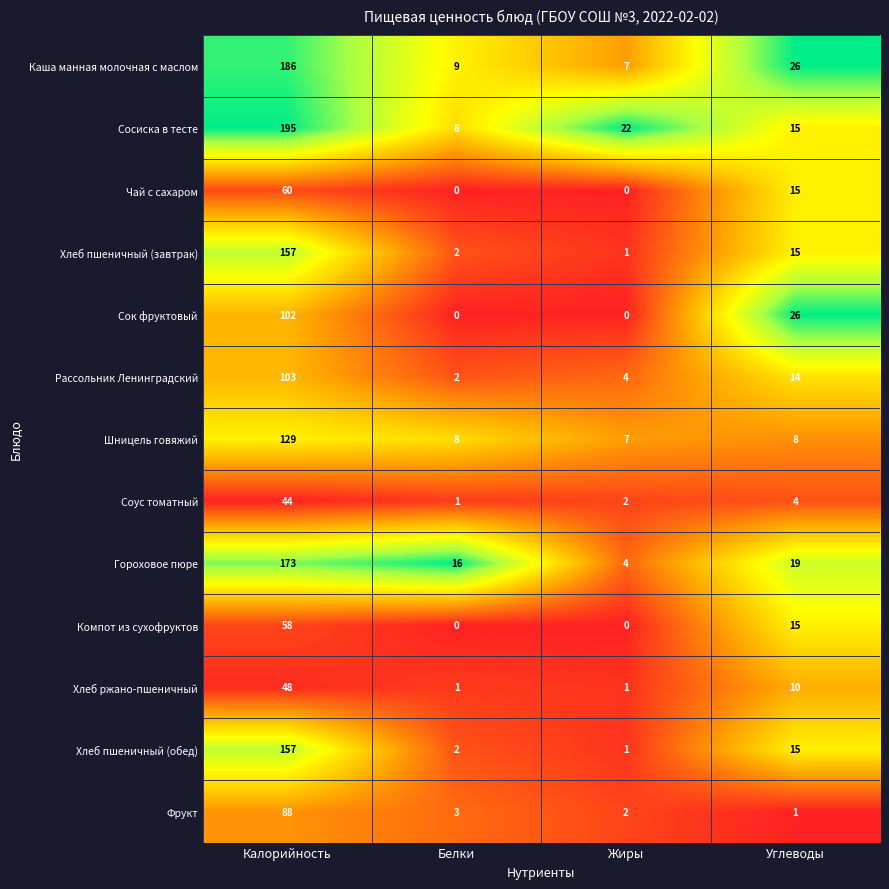

Which series has the largest total across all categories?

Сосиска в тесте